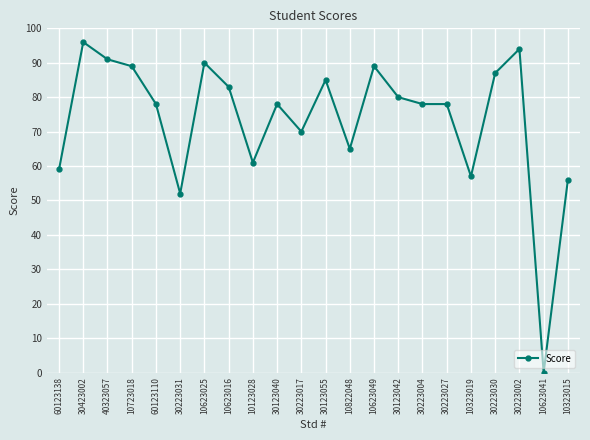

Where is the first local maximum?

30423002